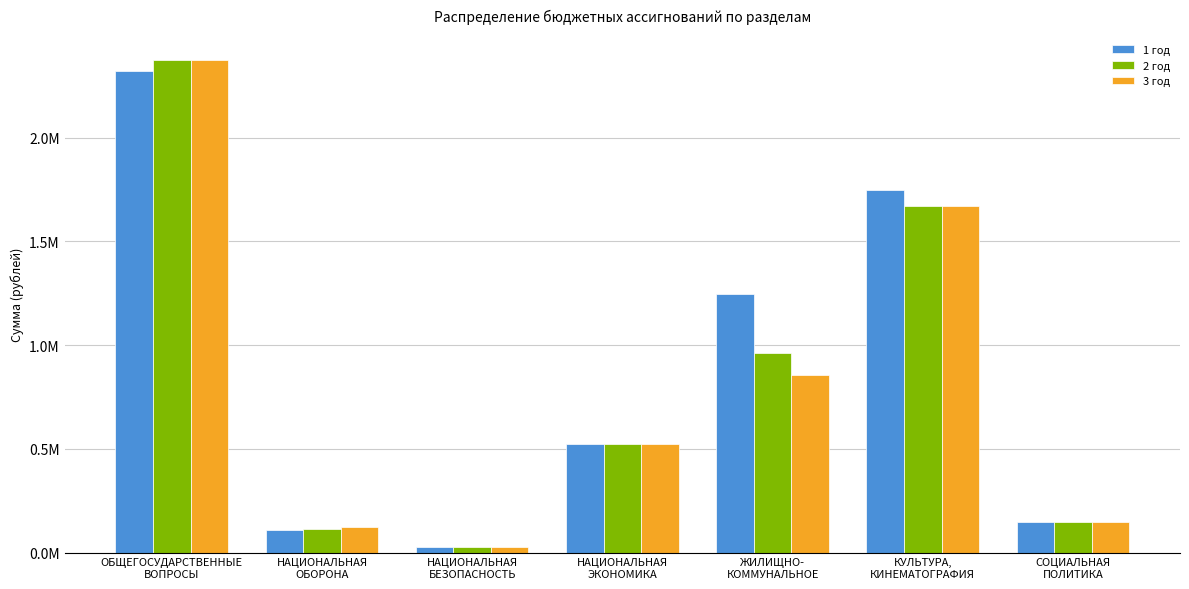

At which category is the sum across all series the highest?

ОБЩЕГОСУДАРСТВЕННЫЕ
ВОПРОСЫ